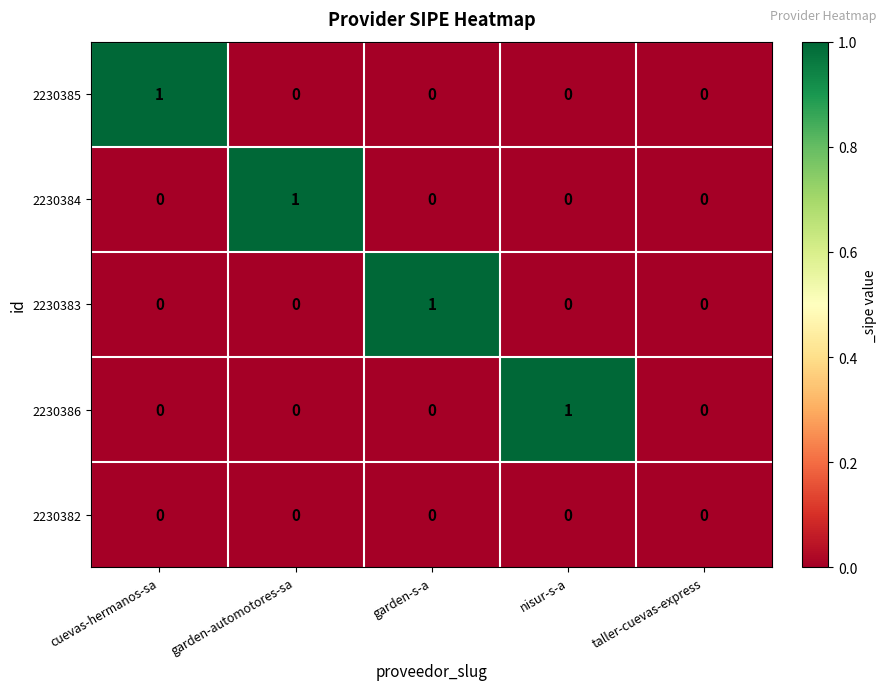

The 2230385 series shows 0 at nisur-s-a. True or false?

True